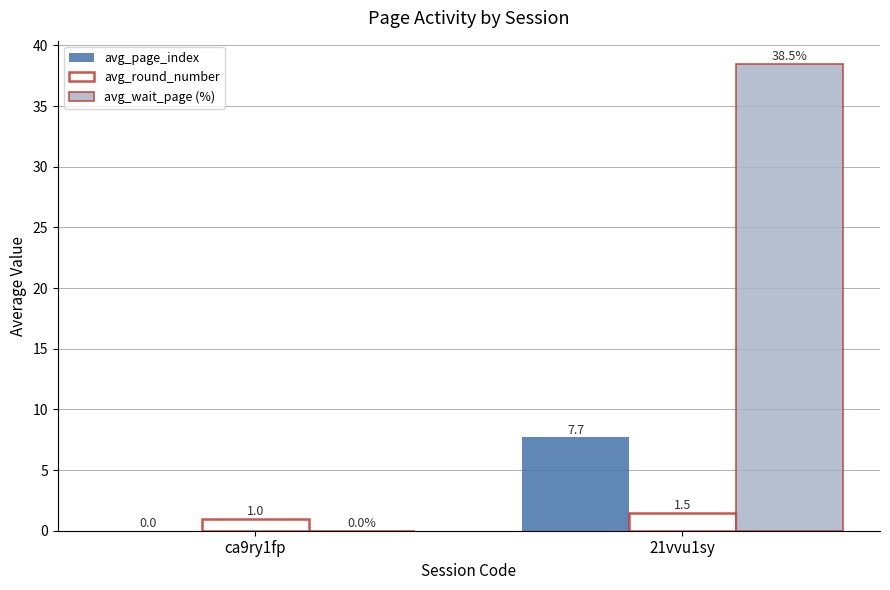

How many avg_round_number values are between 1 and 2?

2